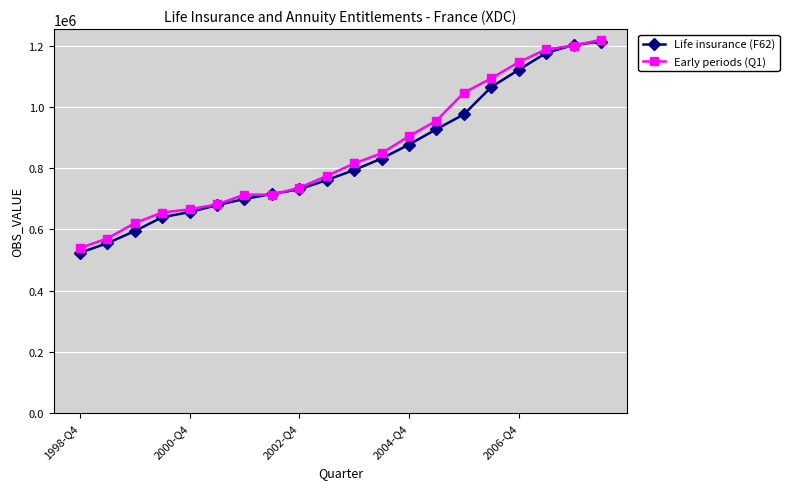

Which series has the widest spread of values?

Life insurance (F62)